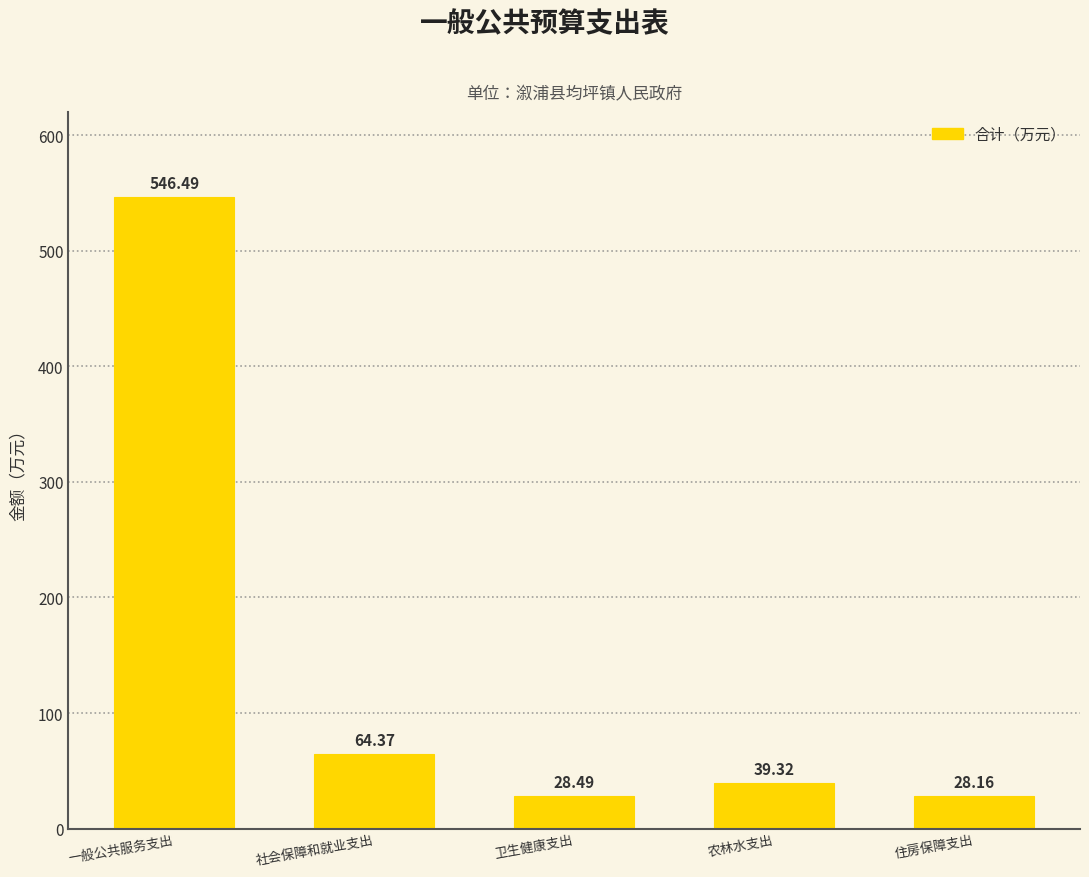

List the labels in order of value, smallest first.

住房保障支出, 卫生健康支出, 农林水支出, 社会保障和就业支出, 一般公共服务支出